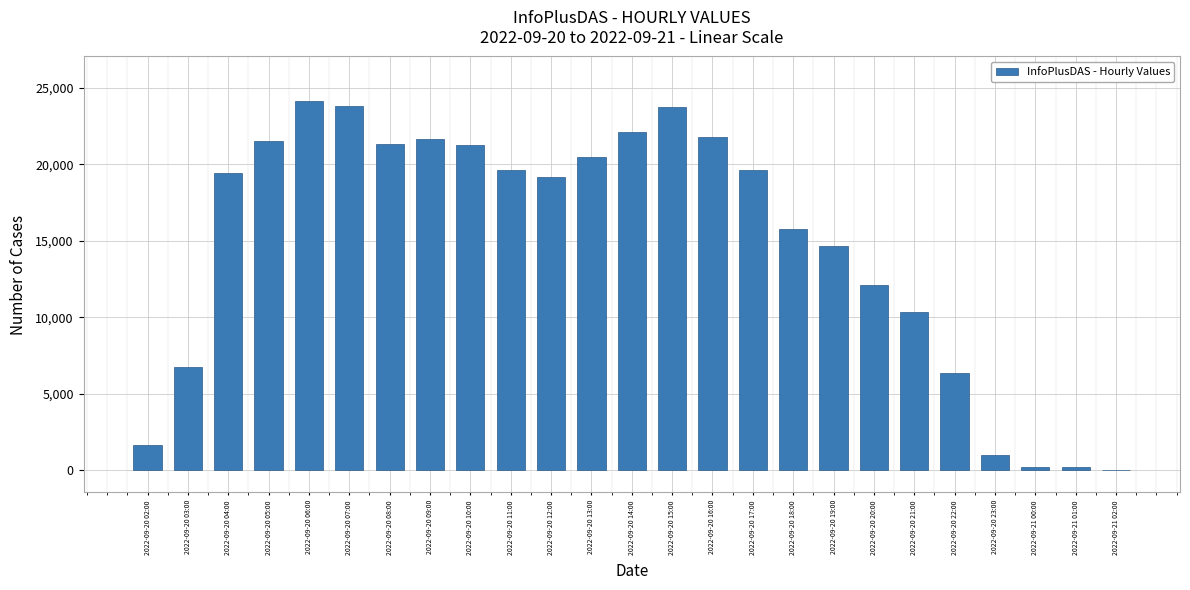

True or false: the data shows 6930 at 2022-09-20 17:00.

False